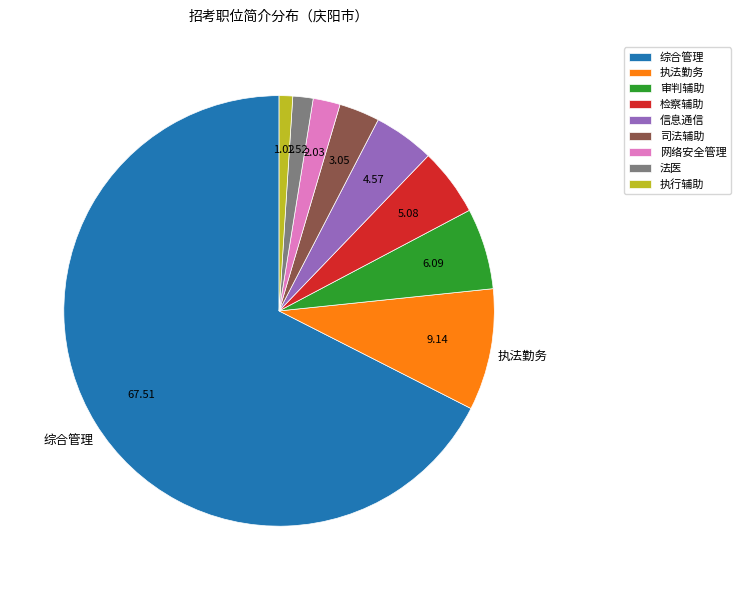

Is it true that 信息通信 is 11% of the pie?

False